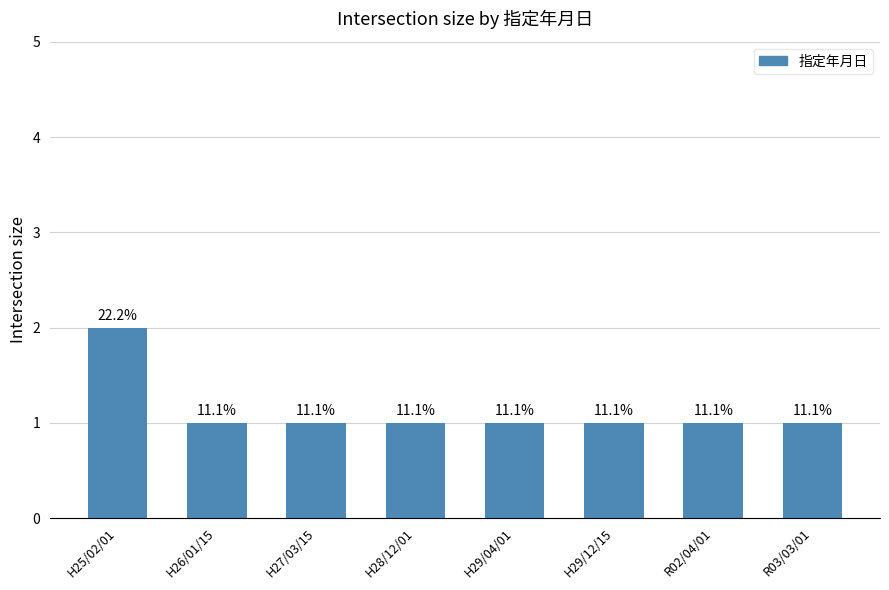

What is the sum of the values at H27/03/15 and R02/04/01?

2